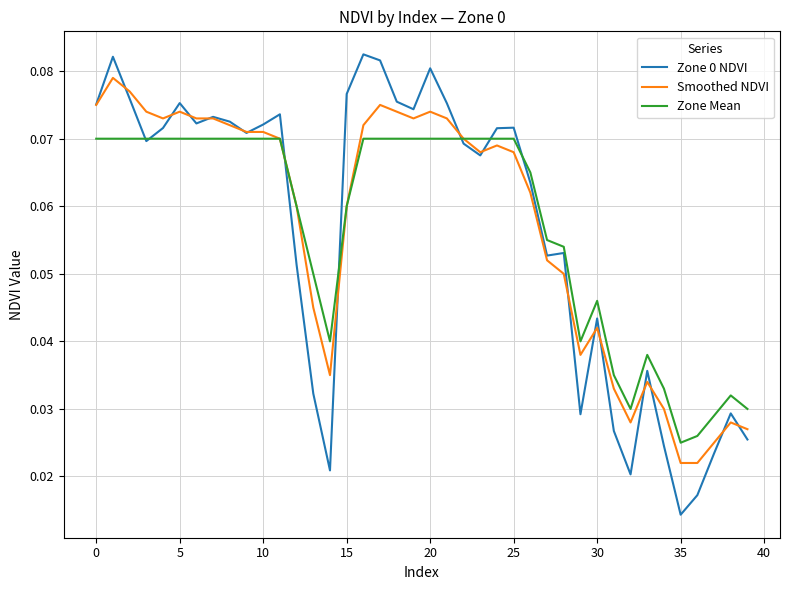

At how many categories does at least one series exceed 0?

40